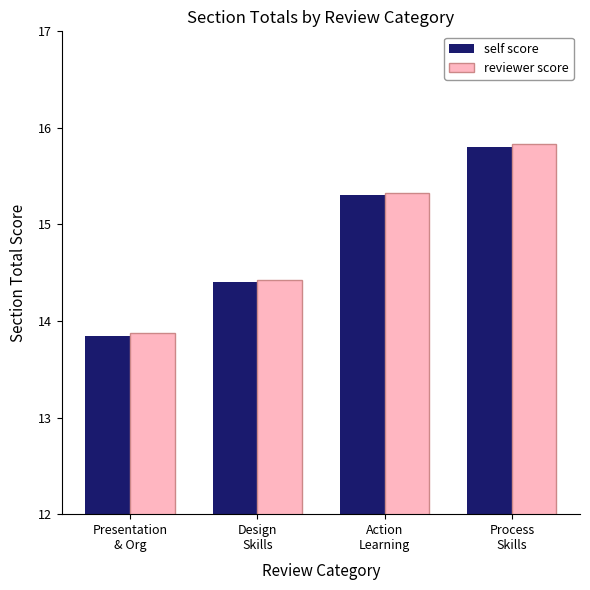

Which series has the widest spread of values?

reviewer score